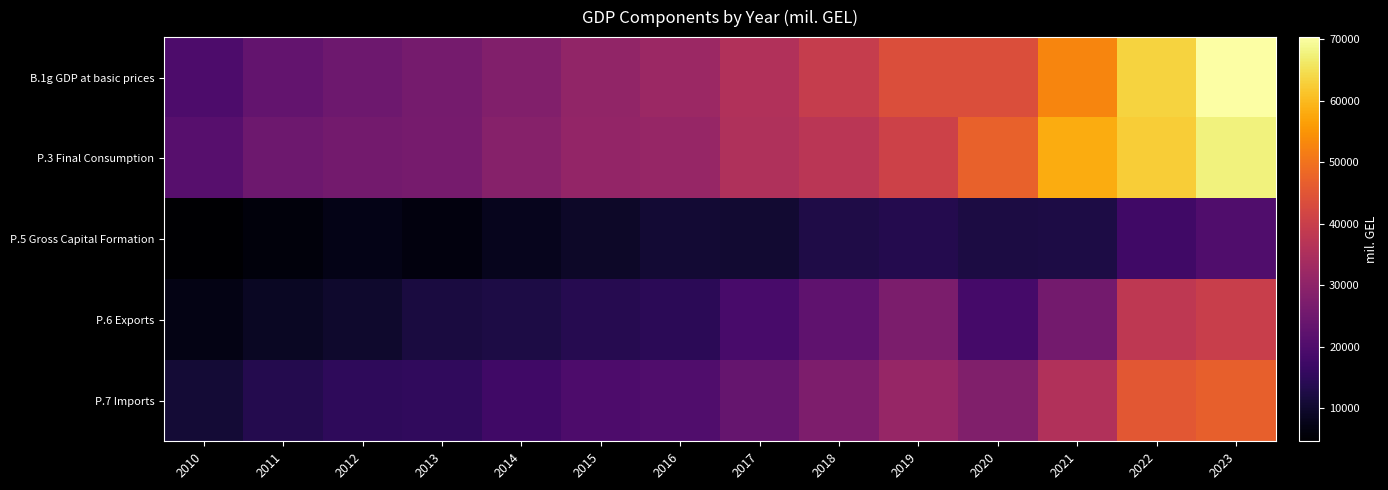

At which category does the chart reach its peak across all series?

2023